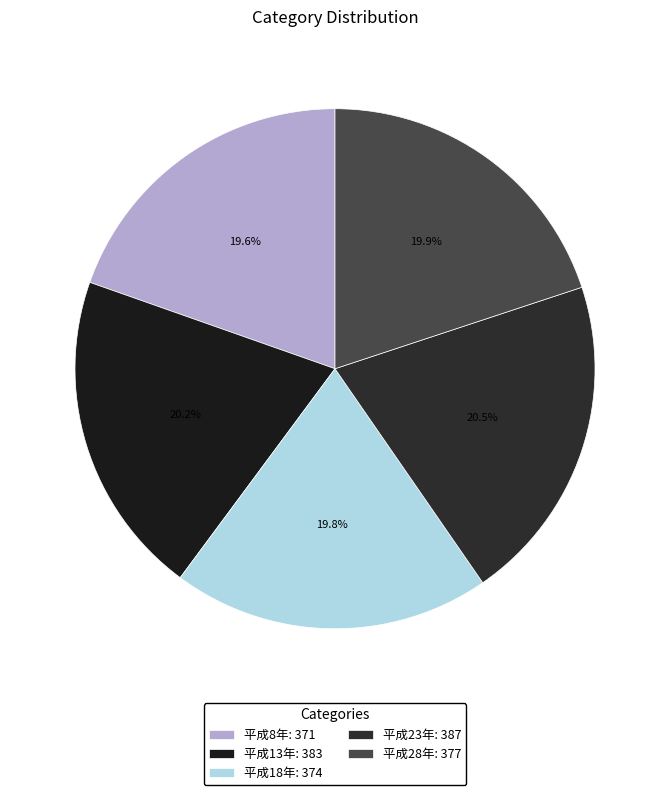

What is the ratio of the value at 平成18年 to the value at 平成8年?

1.0